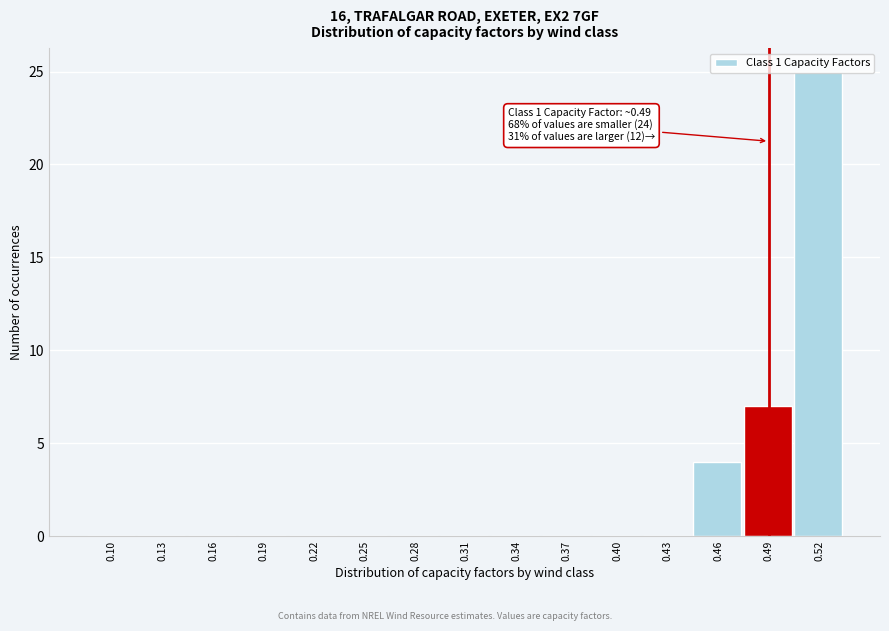

What is the maximum value shown in the chart?

25